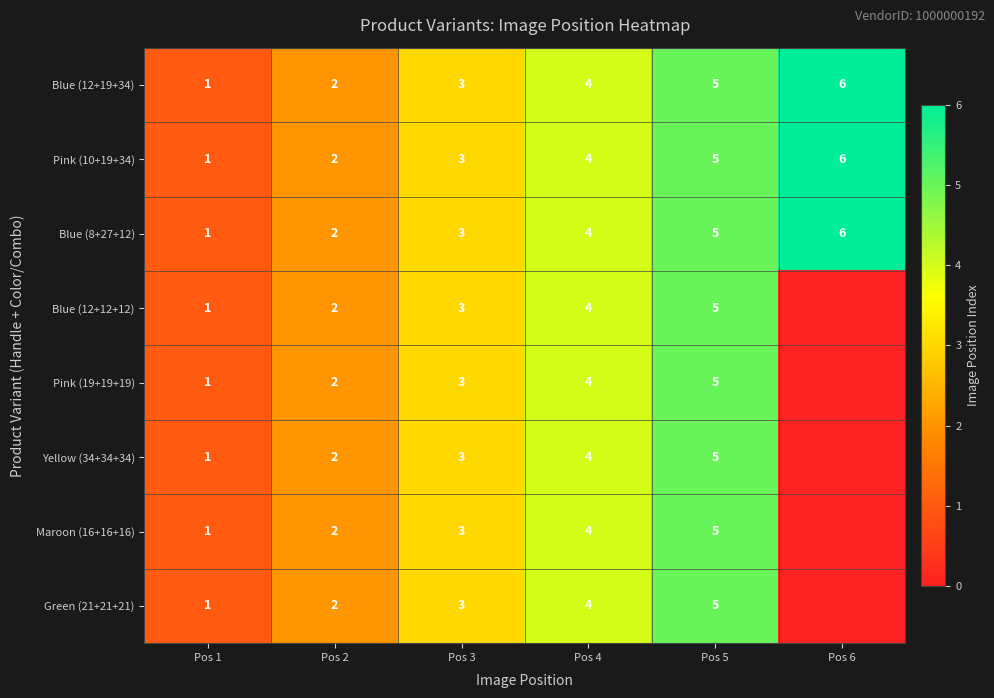

Where is Pink (10+19+34) nearest to the value 3?

Pos 3